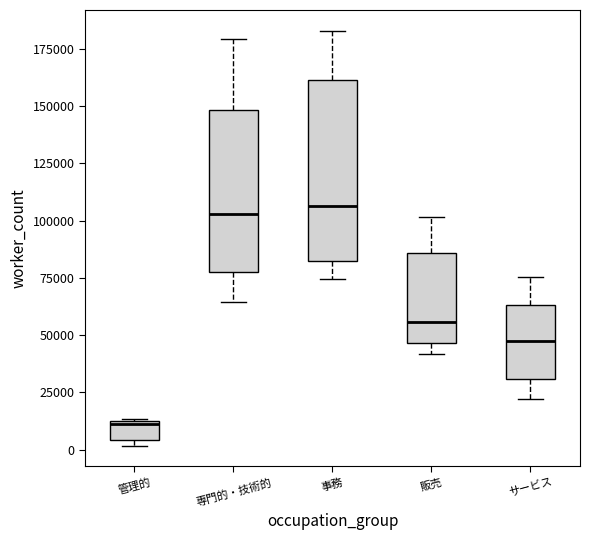

Reading left to right, transcribe this box plot: for each box, give where its median line is, the range the box spans, and where its two whiskers end, as read against the y-axis. The values are not printed on the chart, so give them approximately, as read against the axis.

管理的: median 10000, box 5000 to 15000, whiskers 0 to 15000
専門的・技術的: median 105000, box 75000 to 150000, whiskers 65000 to 180000
事務: median 105000, box 80000 to 160000, whiskers 75000 to 185000
販売: median 55000, box 45000 to 85000, whiskers 40000 to 100000
サービス: median 50000, box 30000 to 65000, whiskers 20000 to 75000